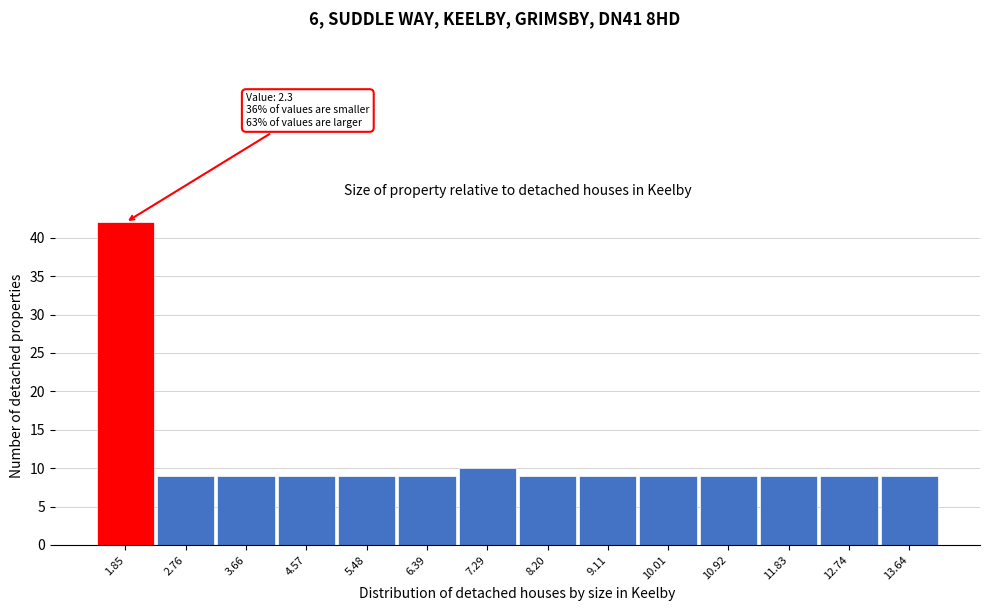

Reading left to right, extract all data points from this chart.

1.85=42	2.76=9	3.66=9	4.57=9	5.48=9	6.39=9	7.29=10	8.20=9	9.11=9	10.01=9	10.92=9	11.83=9	12.74=9	13.64=9